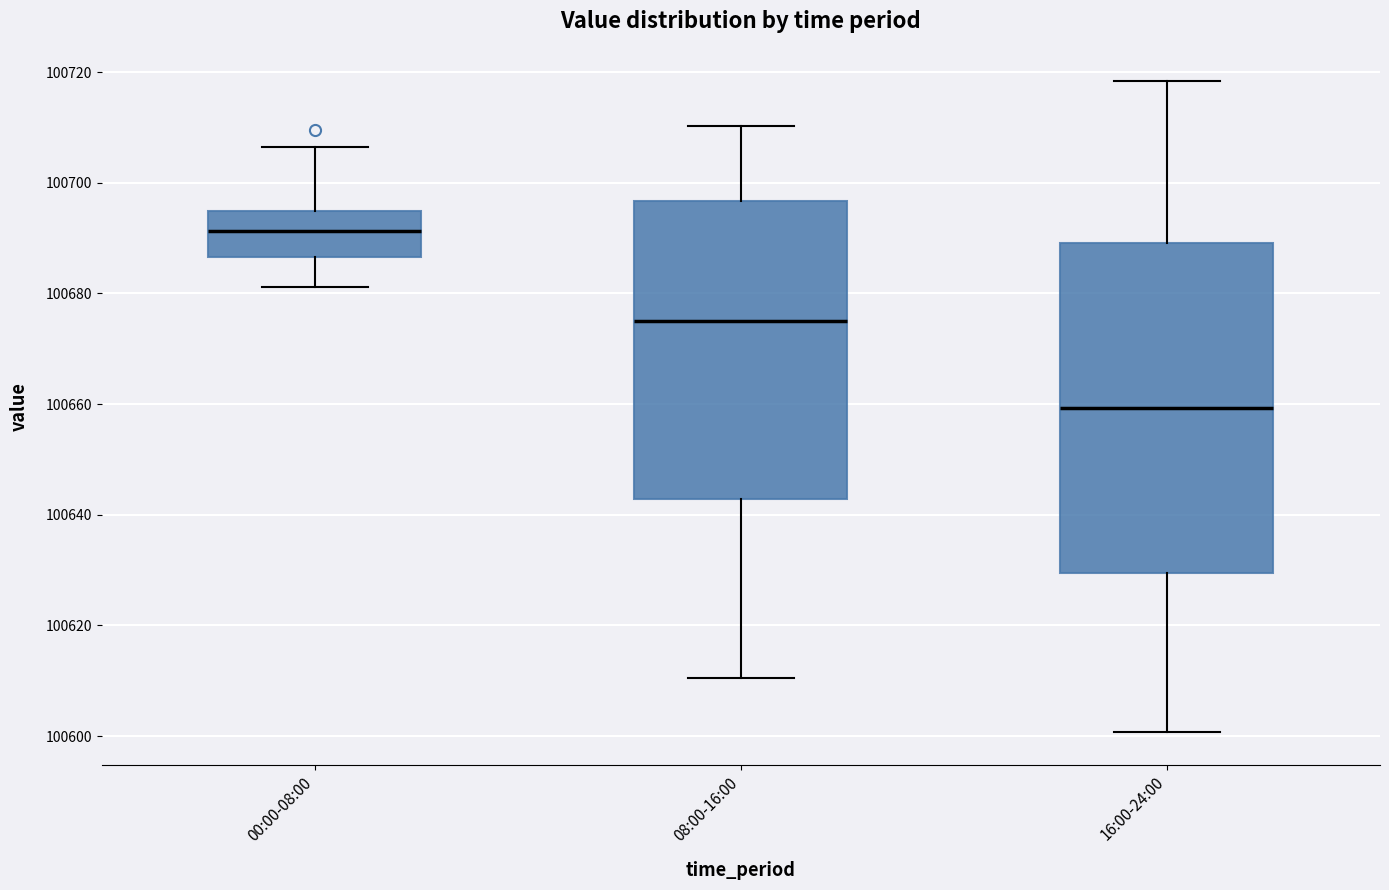

Reading left to right, read every box against the y-axis: the position of its median line, the range the box covers, and the ends of its whiskers. The values are not printed on the chart, so give them approximately, as read against the axis.

00:00-08:00: median 100692, box 100686 to 100694, whiskers 100682 to 100706
08:00-16:00: median 100674, box 100642 to 100696, whiskers 100610 to 100710
16:00-24:00: median 100660, box 100630 to 100690, whiskers 100600 to 100718